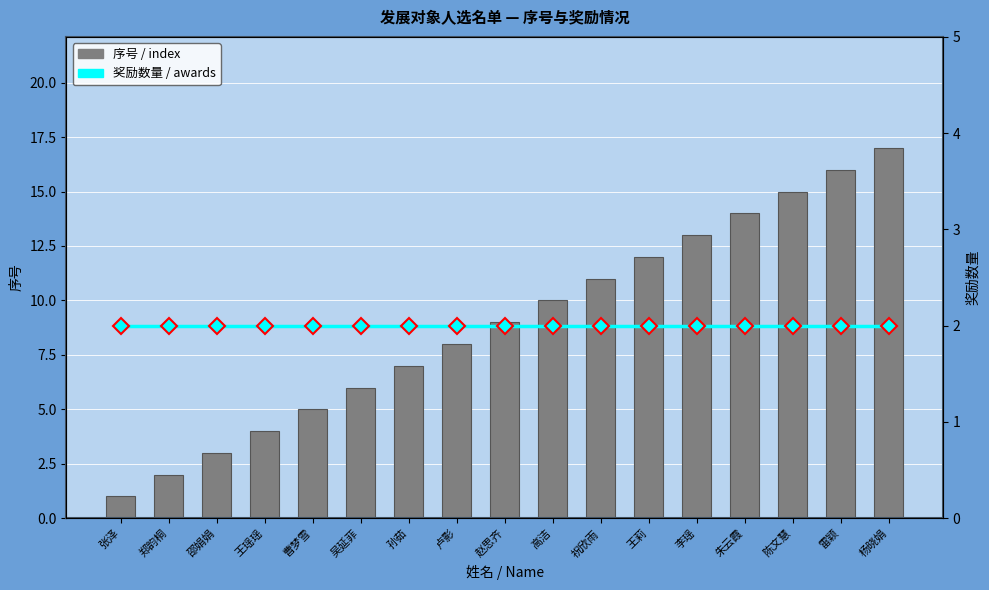

How many distinct data groups are displayed?

2